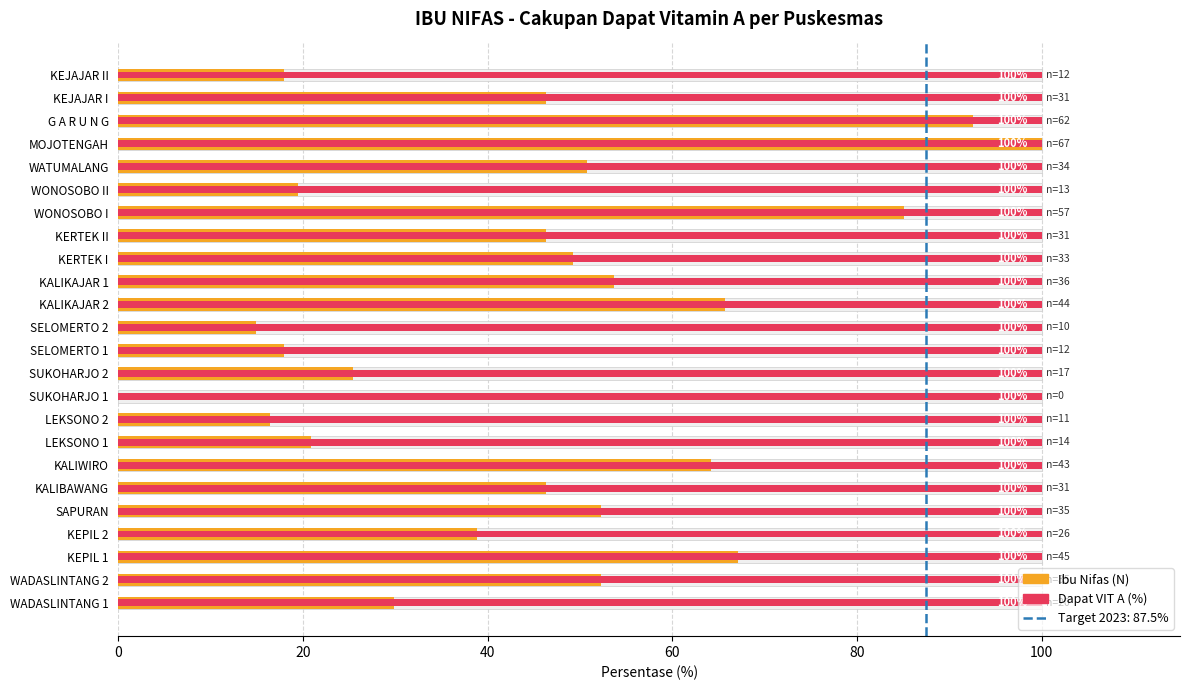

How many bars are there in total?

48